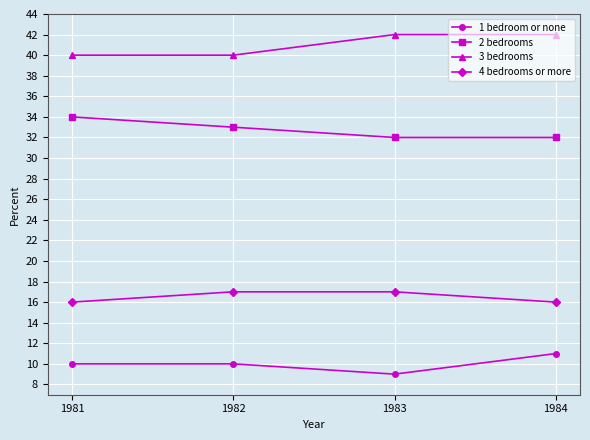

How many distinct data groups are displayed?

4